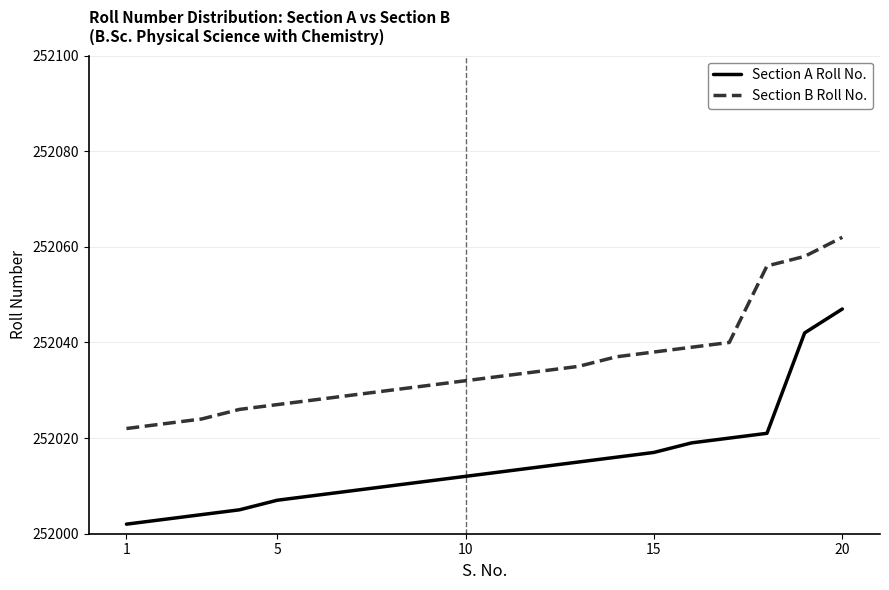

True or false: Section A Roll No. and Section B Roll No. cross at least once.

False